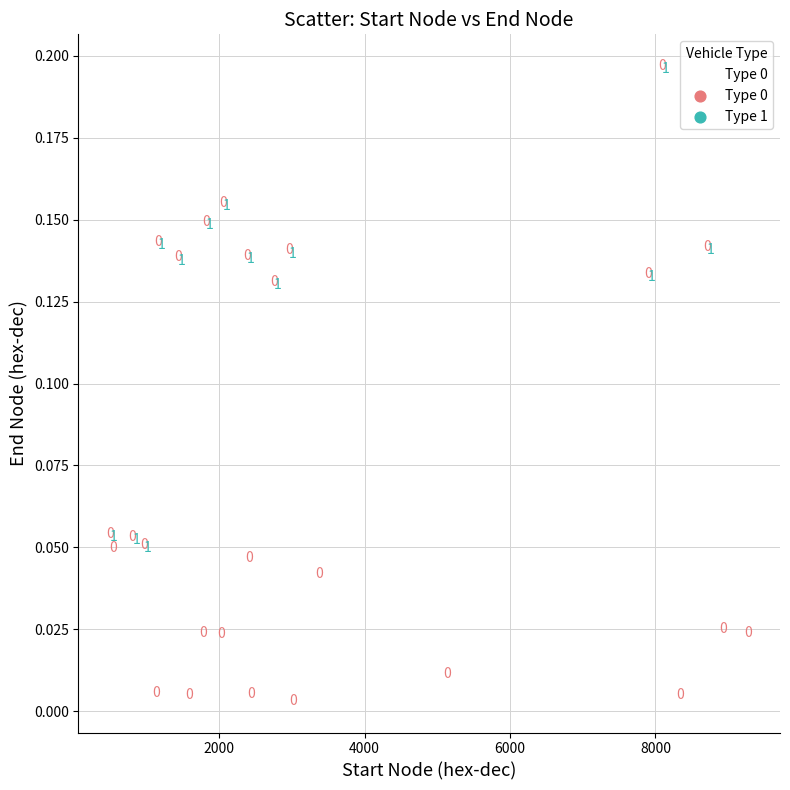

What is the range of X values (max minus min)?

8769.2